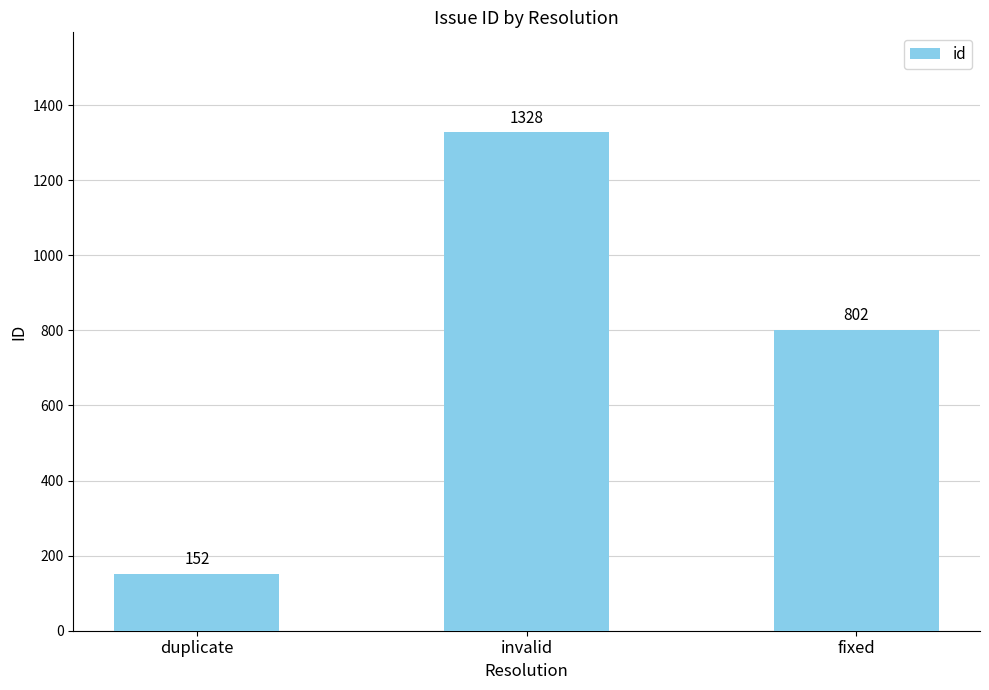

Rank the categories by value from highest to lowest.

invalid, fixed, duplicate